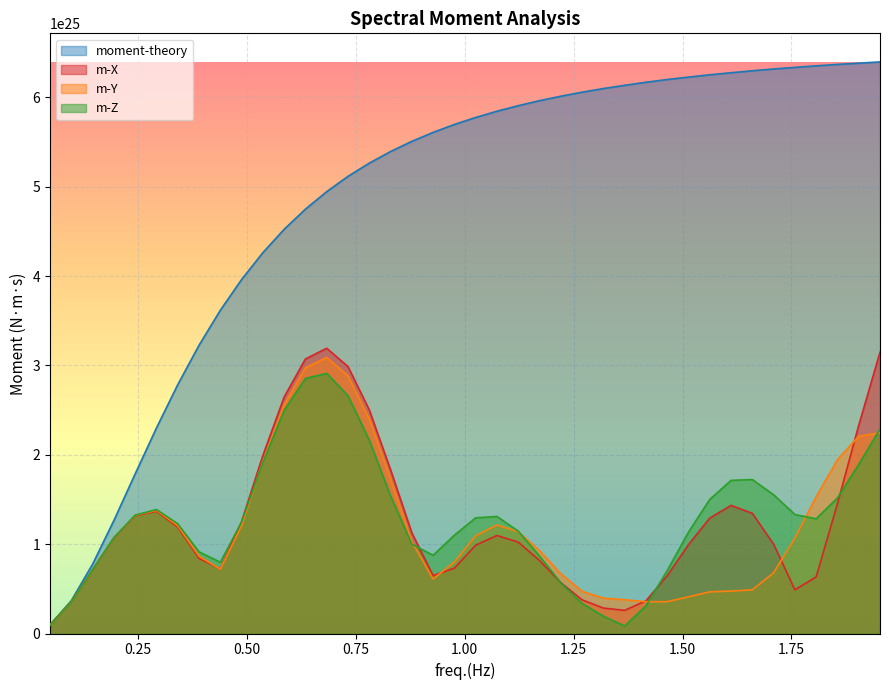

Which series has the largest range (max minus min)?

moment-theory